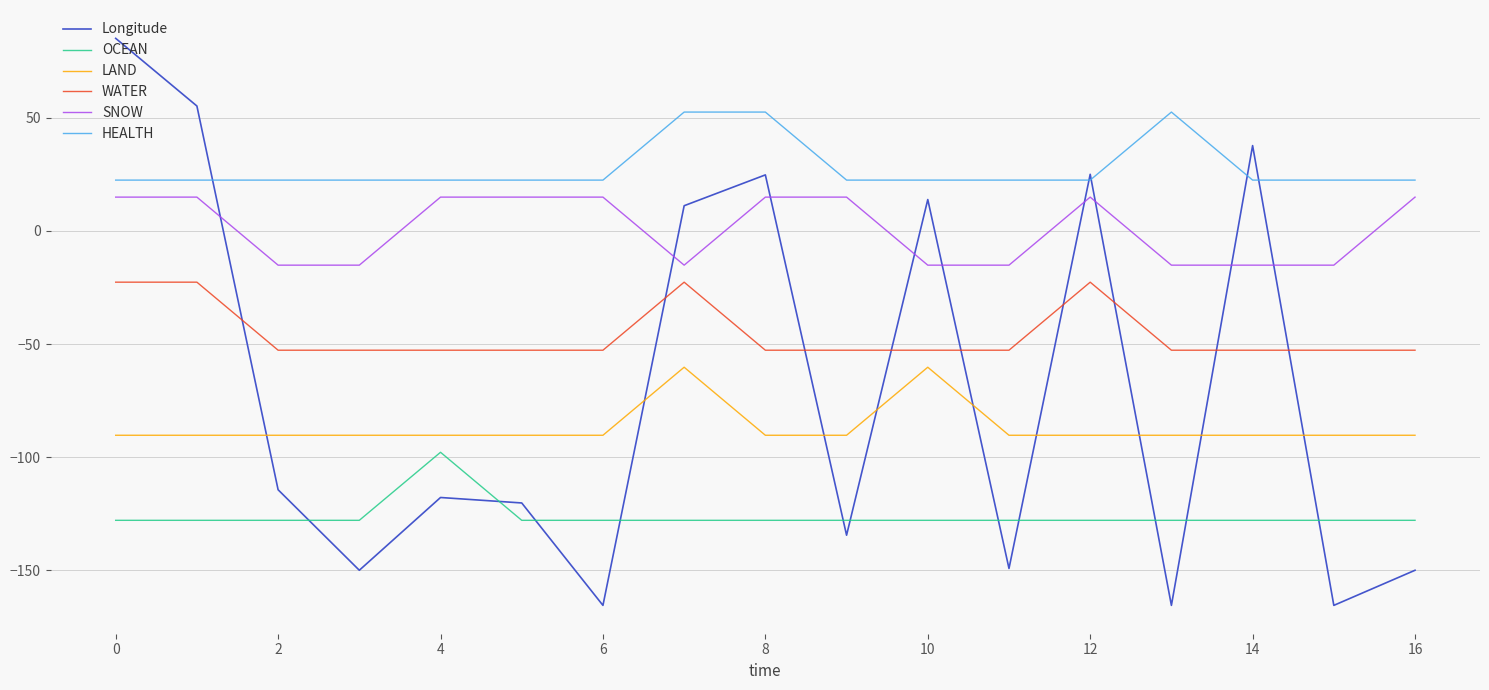

Which series has the largest total across all categories?

HEALTH